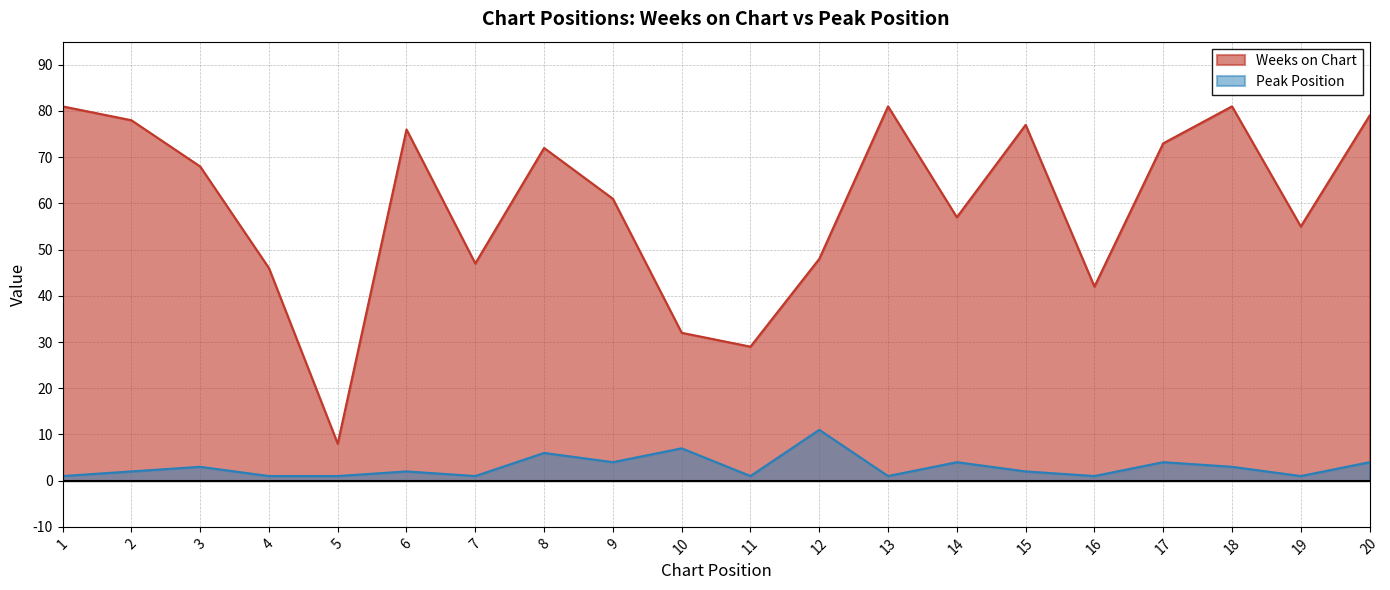

Which series has the largest total across all categories?

Weeks on Chart